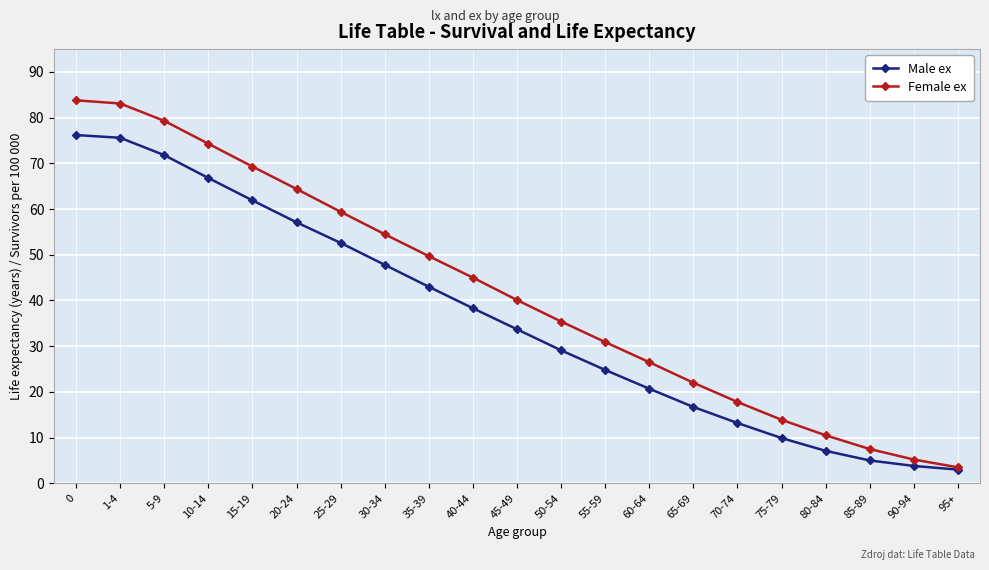

Which series changed the most between 5-9 and 40-44?

Female ex